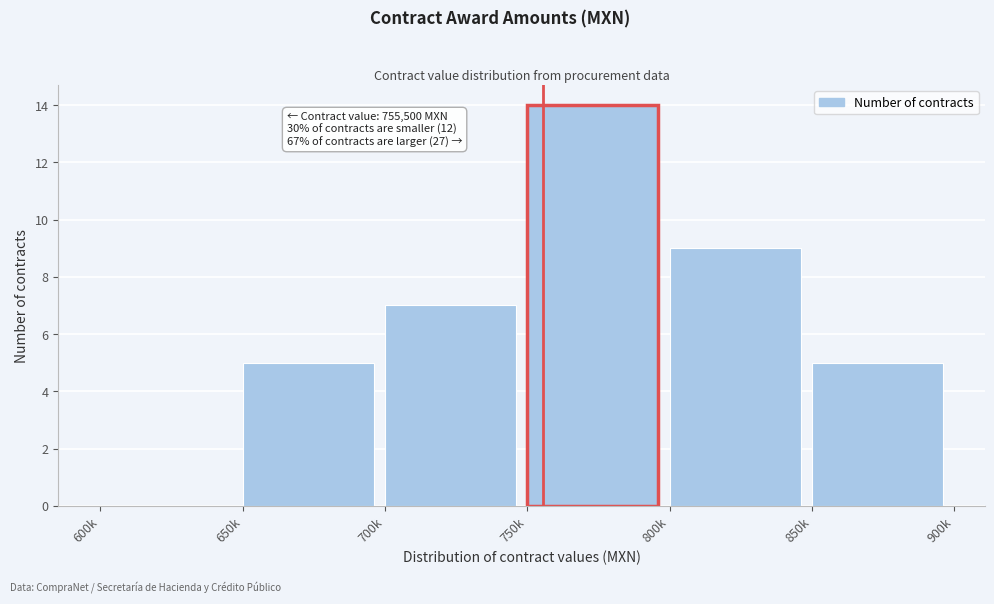

Reading left to right, list all the values displayed in this chart.

600k=0	650k=5	700k=7	750k=14	800k=9	850k=5